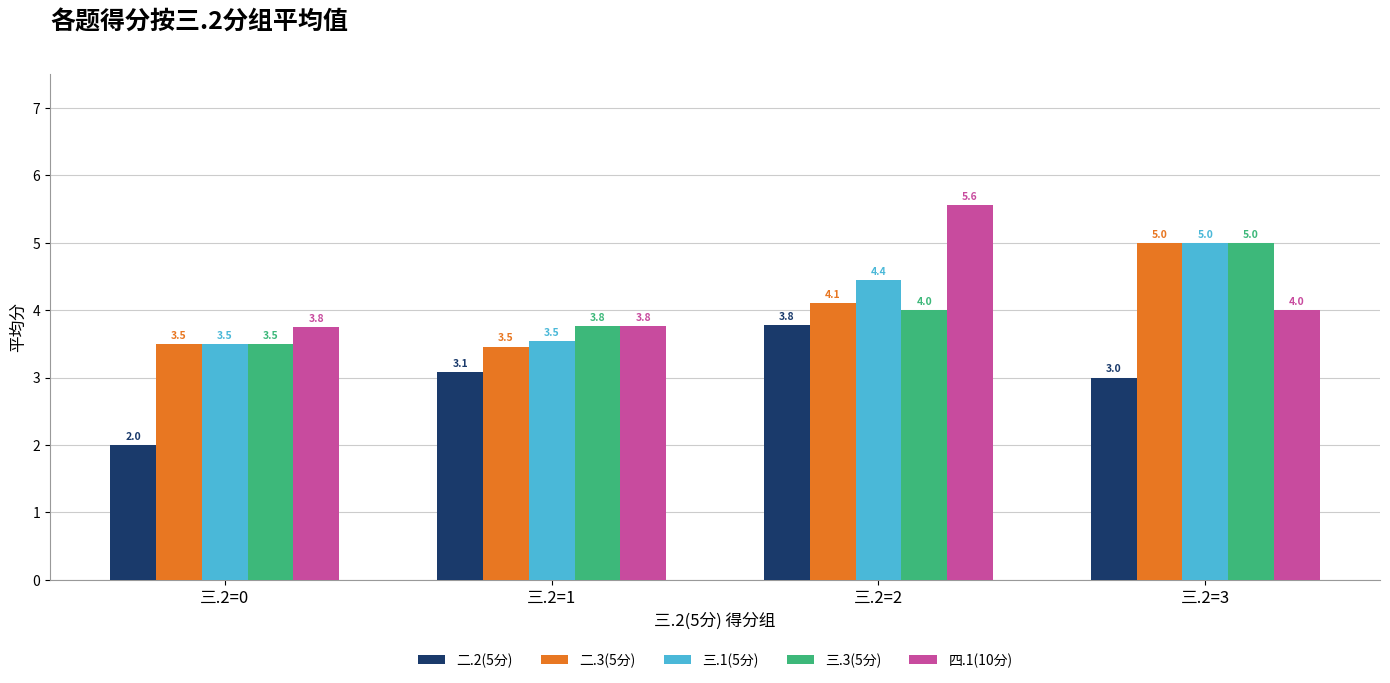

At how many categories does at least one series exceed 4?

2